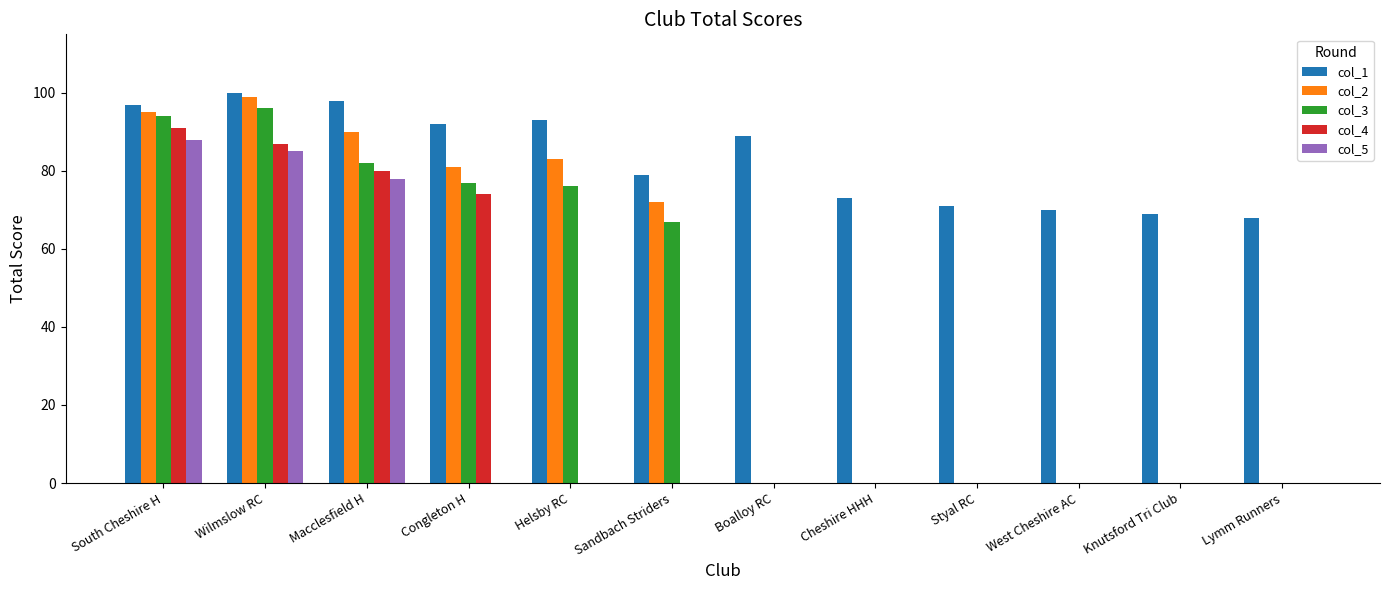

The value of col_3 at Styal RC is -51. True or false?

False